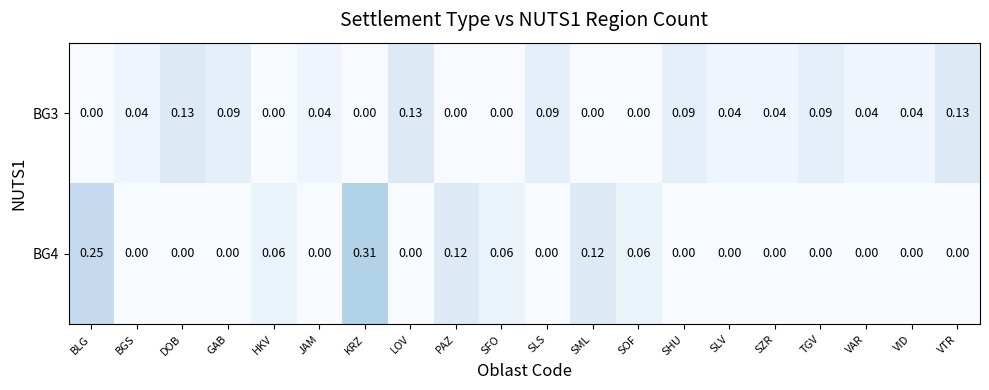

At which category is the sum across all series the highest?

KRZ